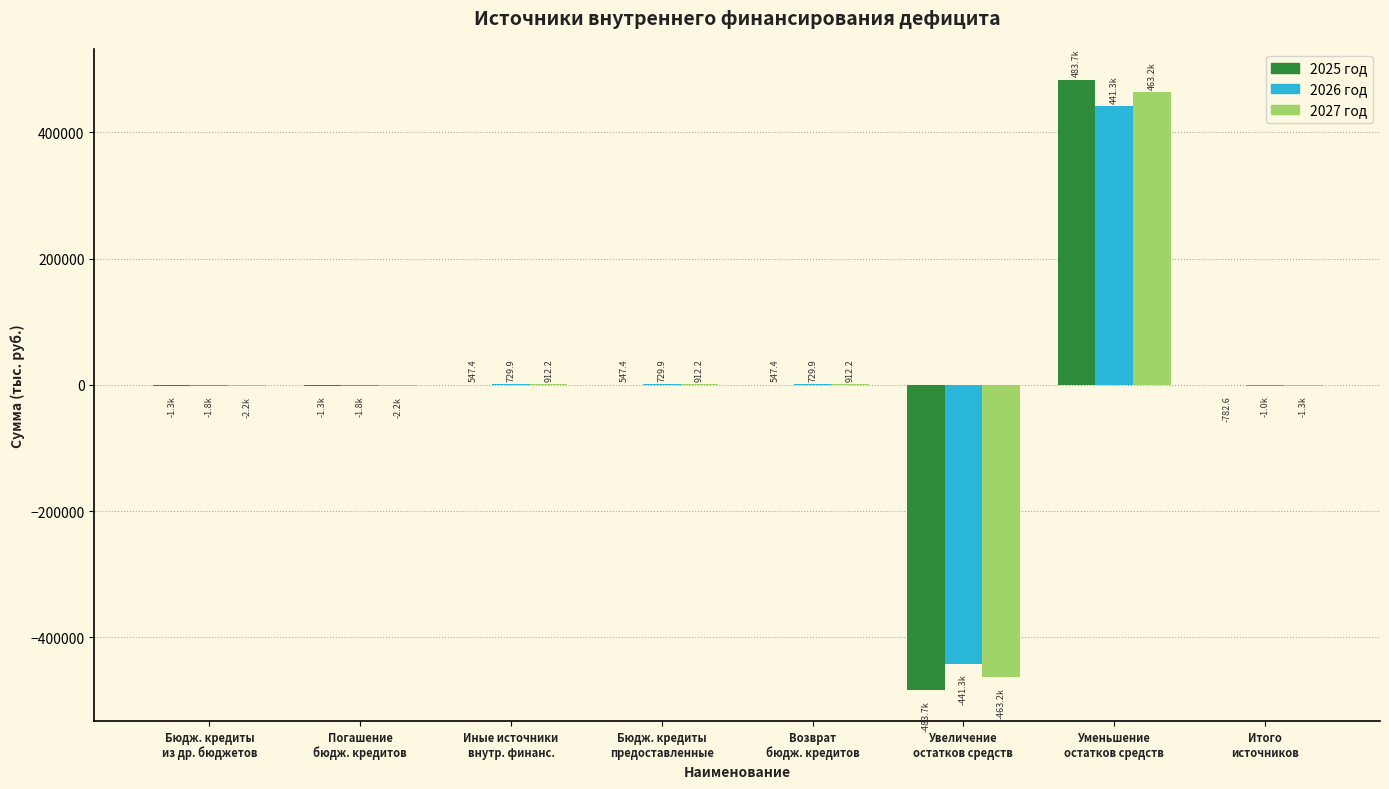

What is the greatest value displayed?

483704.7